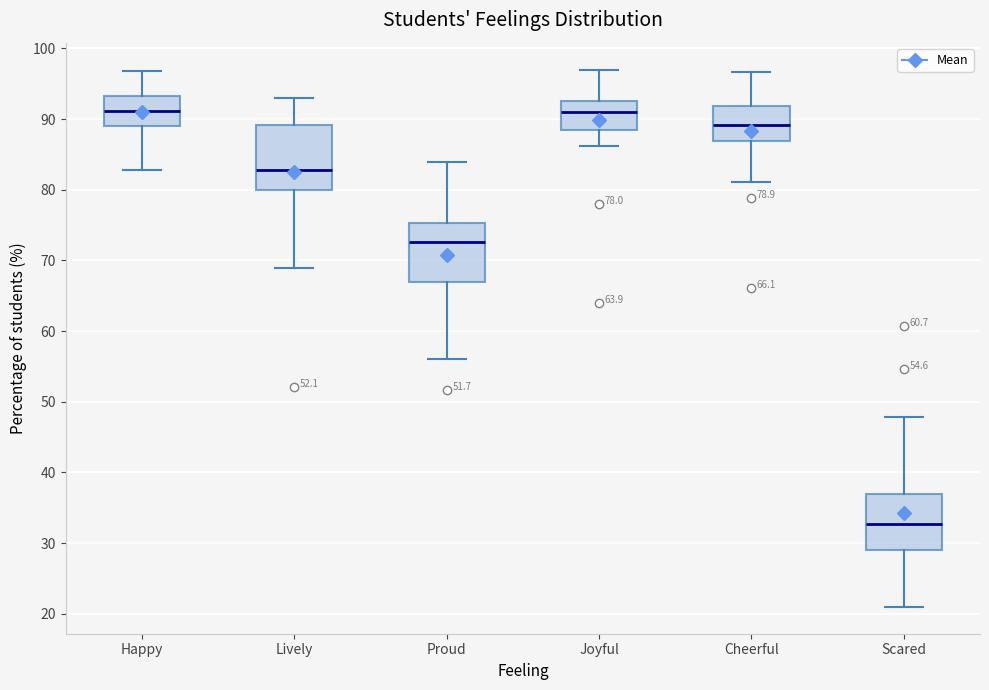

Which box's median line is the lowest?

Scared